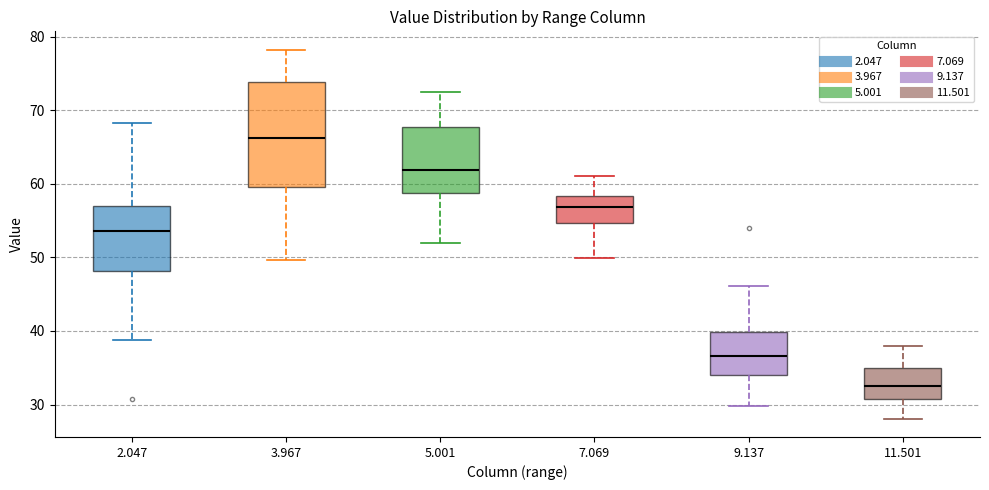

Reading left to right, transcribe this box plot: for each box, give where its median line is, the range the box spans, and where its two whiskers end, as read against the y-axis. The values are not printed on the chart, so give them approximately, as read against the axis.

2.047: median 54, box 48 to 57, whiskers 39 to 68
3.967: median 66, box 60 to 74, whiskers 50 to 78
5.001: median 62, box 59 to 68, whiskers 52 to 73
7.069: median 57, box 55 to 58, whiskers 50 to 61
9.137: median 37, box 34 to 40, whiskers 30 to 46
11.501: median 33, box 31 to 35, whiskers 28 to 38